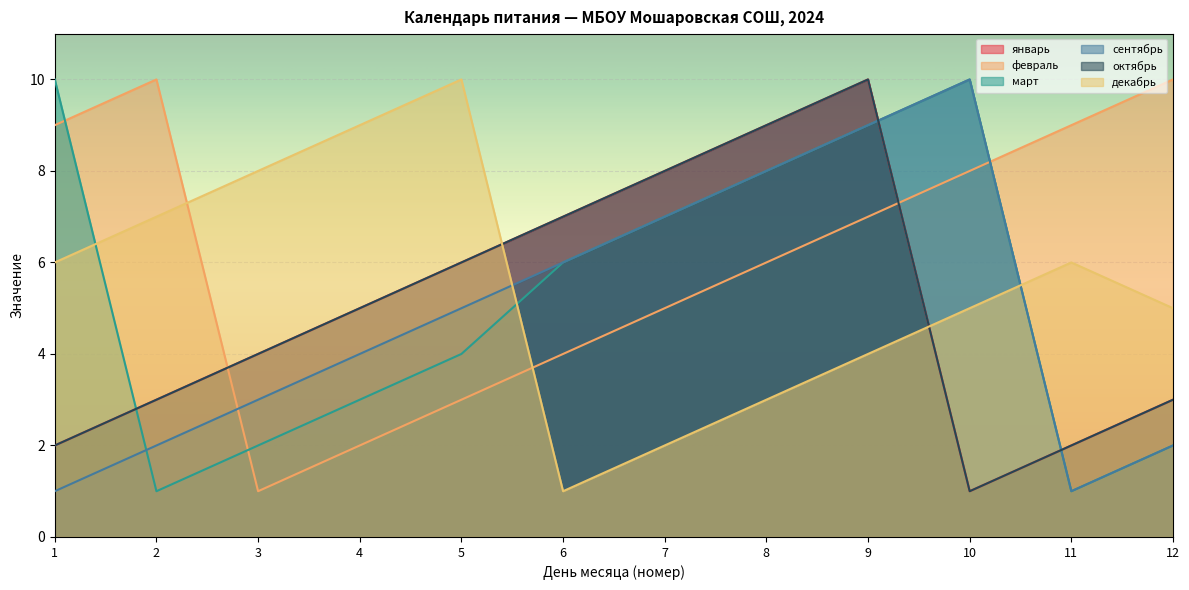

Between 7 and 9, which series saw the biggest shift?

январь